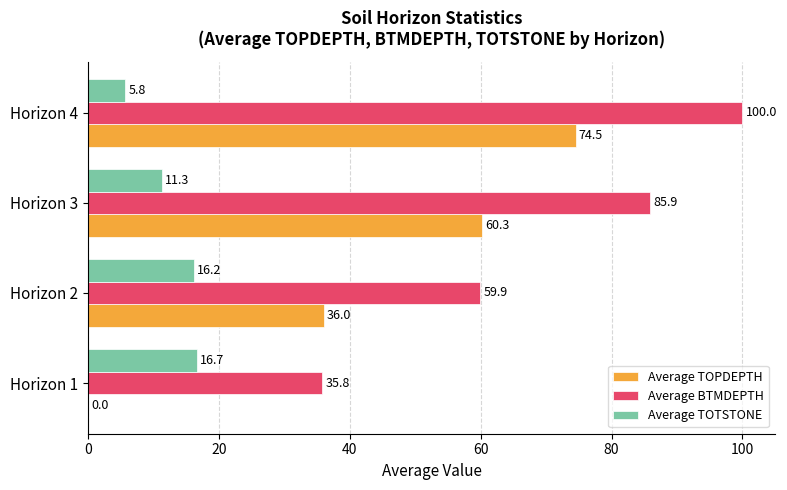

What is the greatest value displayed?

100.0